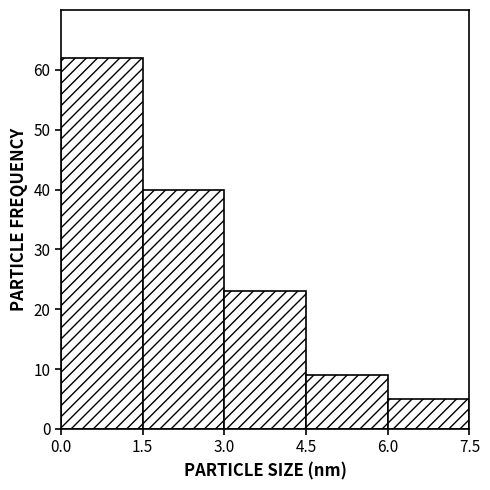

Reading left to right, transcribe this chart: for each bar, give the range it covers on the x-axis and its height. The values are not printed on the chart, so give them approximately, as read against the axis.

0.0 to 1.5: 62
1.5 to 3.0: 40
3.0 to 4.5: 23
4.5 to 6.0: 9
6.0 to 7.5: 5